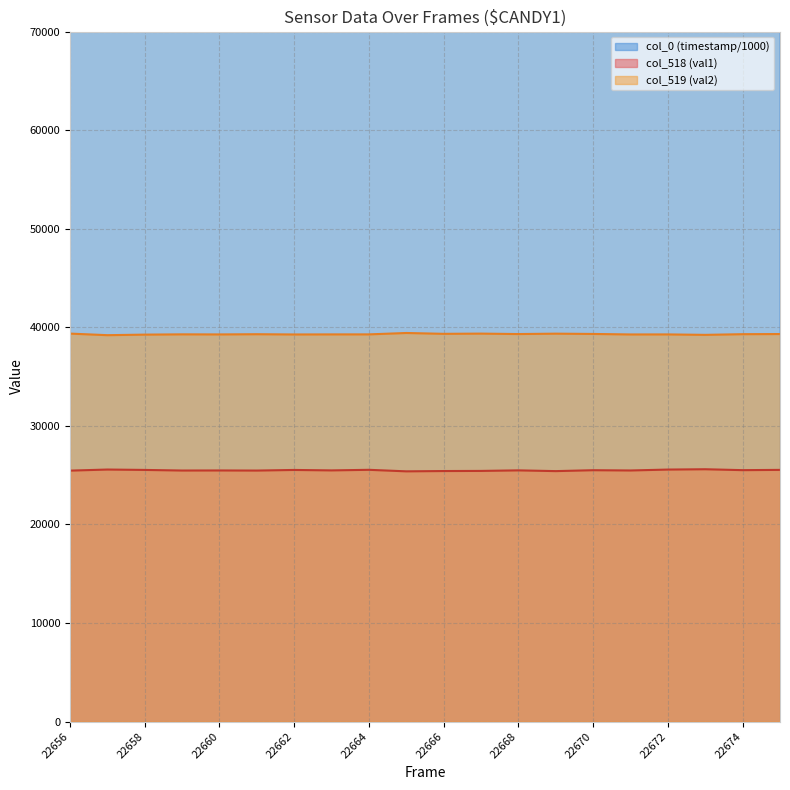

Where is the first local minimum for col_518 (val1)?

22659